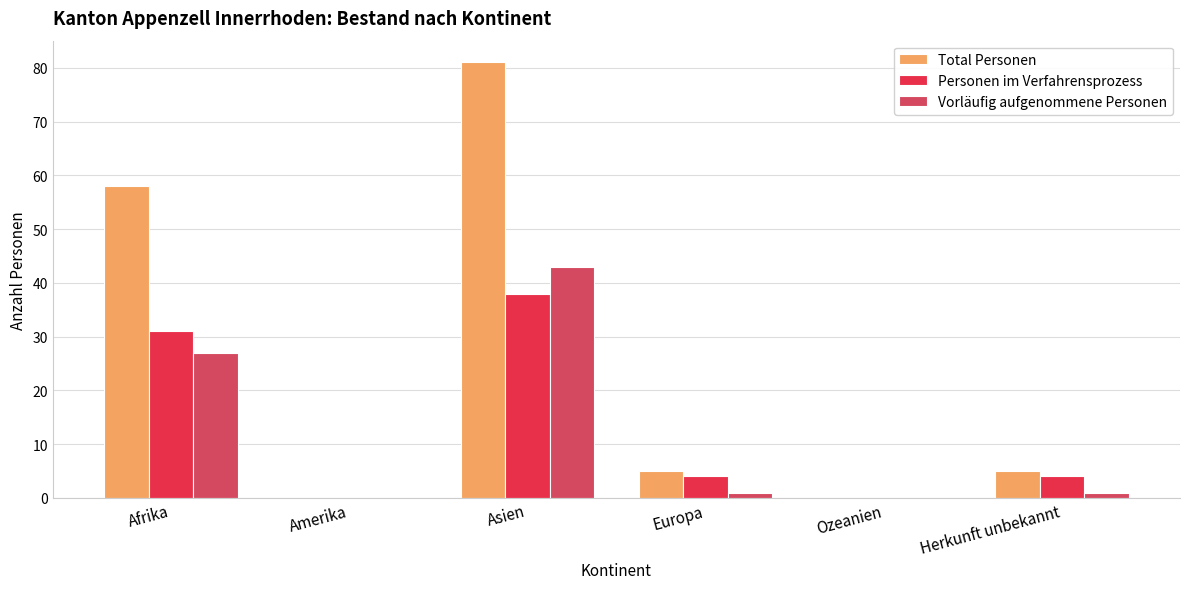

The value of Total Personen at Asien is 81. True or false?

True